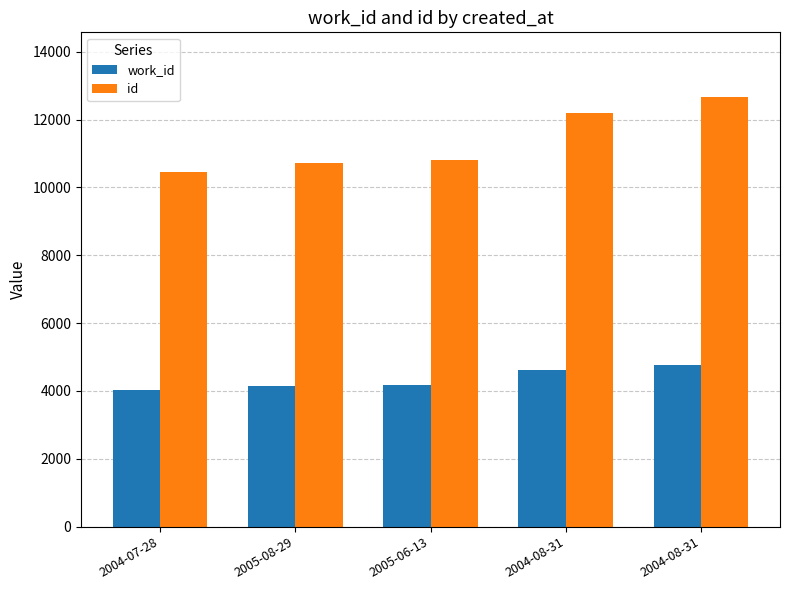

How many bars are there in each group?

2